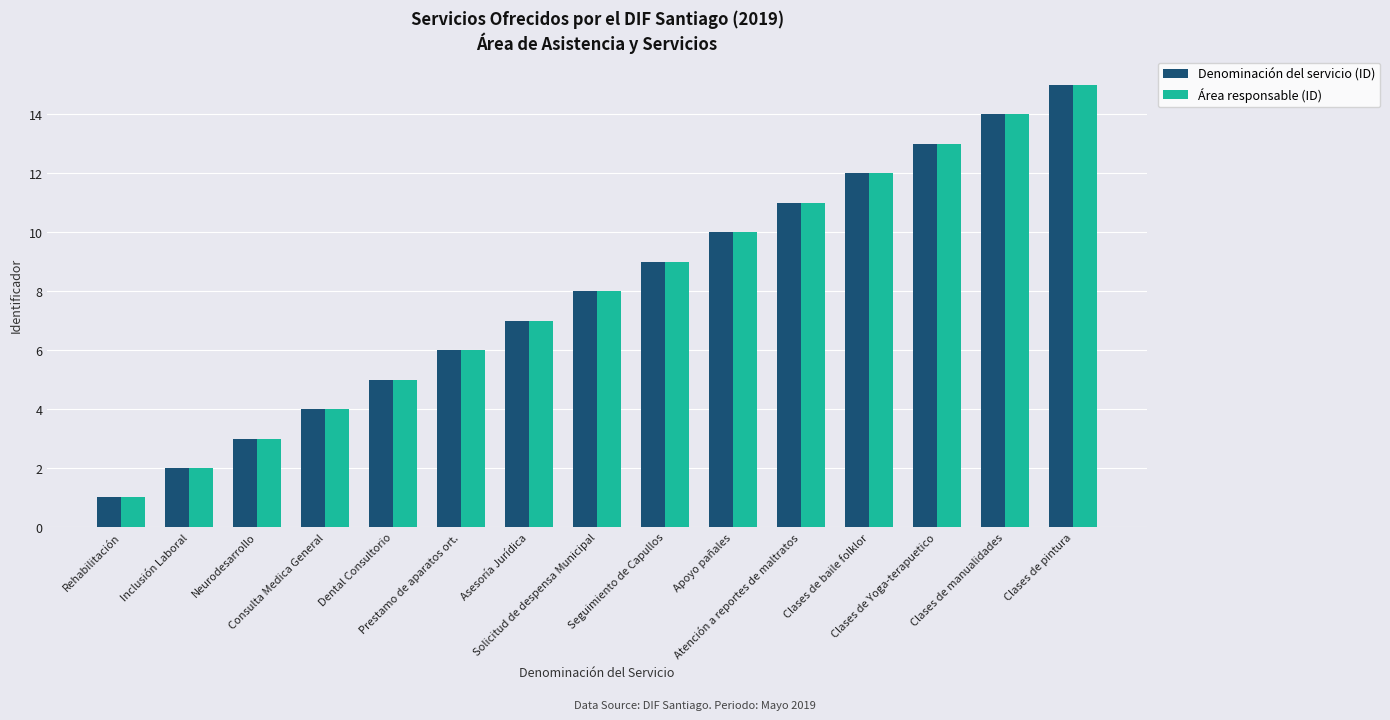

Reading left to right, transcribe all the data shown in this chart.

Denominación del servicio (ID): Rehabilitación=1	Inclusión Laboral=2	Neurodesarrollo=3	Consulta Medica General=4	Dental Consultorio=5	Prestamo de aparatos ort.=6	Asesoría Jurídica=7	Solicitud de despensa Municipal=8	Seguimiento de Capullos=9	Apoyo pañales=10	Atención a reportes de maltratos=11	Clases de baile folklor=12	Clases de Yoga-terapuetico=13	Clases de manualidades=14	Clases de pintura=15
Área responsable (ID): Rehabilitación=1	Inclusión Laboral=2	Neurodesarrollo=3	Consulta Medica General=4	Dental Consultorio=5	Prestamo de aparatos ort.=6	Asesoría Jurídica=7	Solicitud de despensa Municipal=8	Seguimiento de Capullos=9	Apoyo pañales=10	Atención a reportes de maltratos=11	Clases de baile folklor=12	Clases de Yoga-terapuetico=13	Clases de manualidades=14	Clases de pintura=15